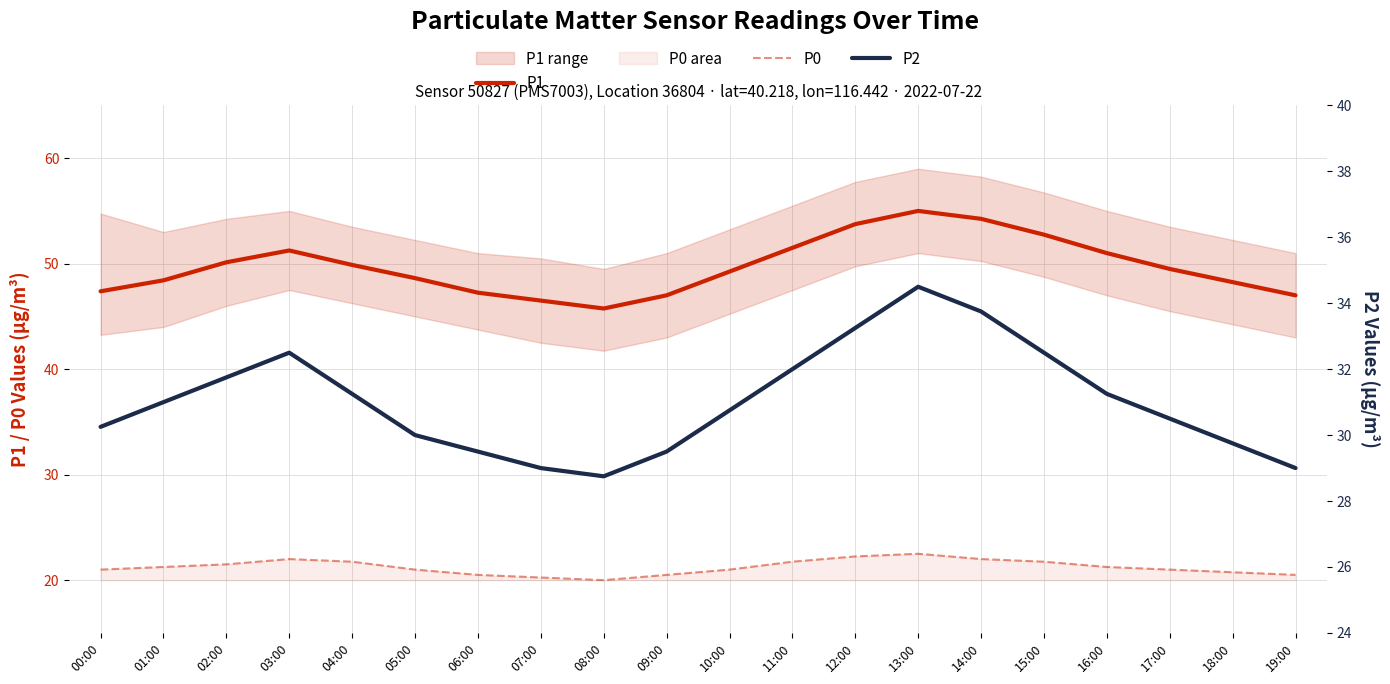

List the series in order of their peak value, highest first.

P1, P2, P0